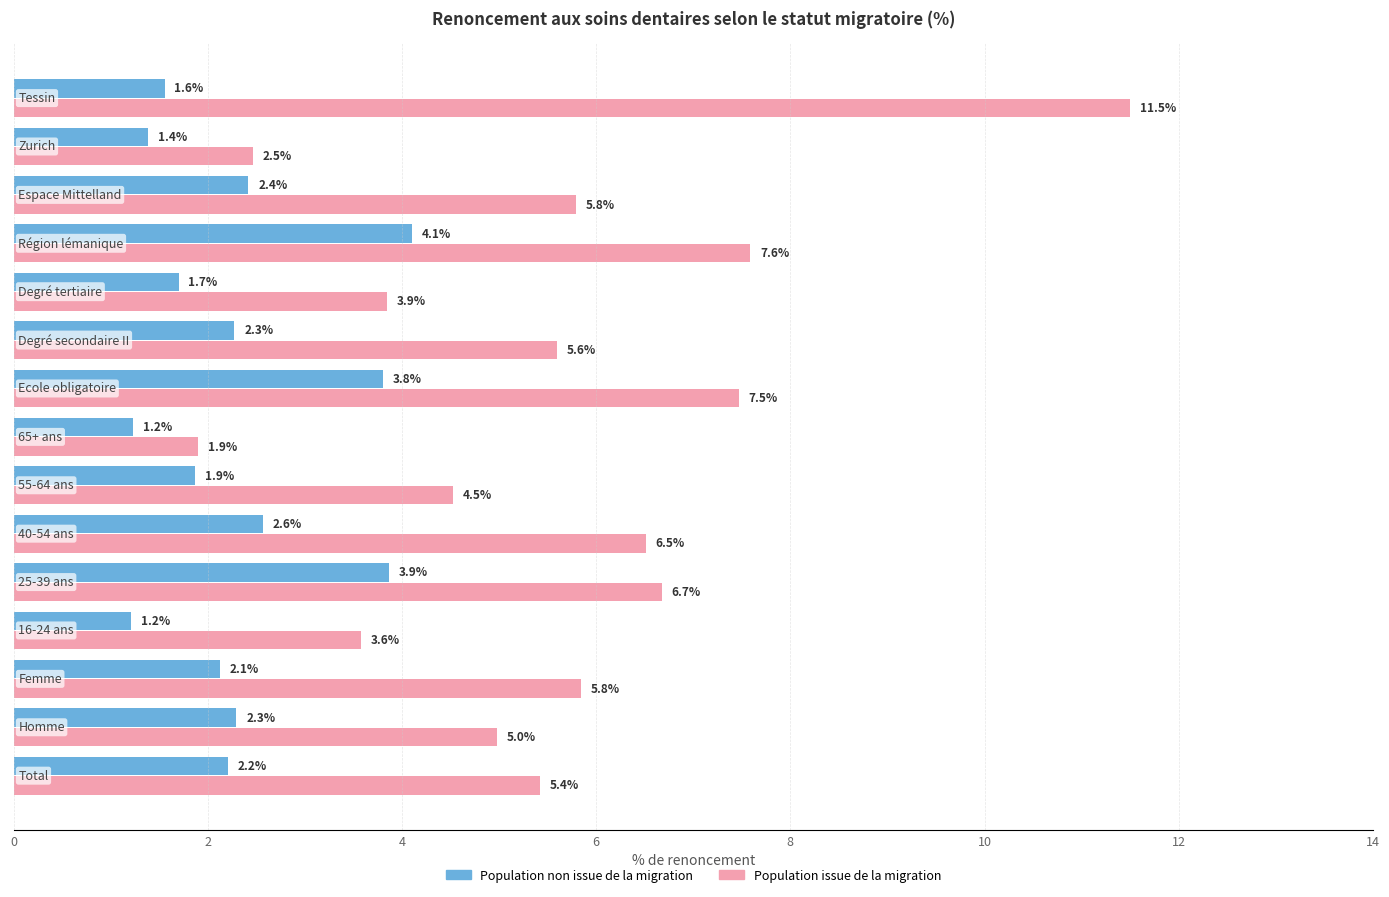

What is the sum of all Population non issue de la migration values?

34.6